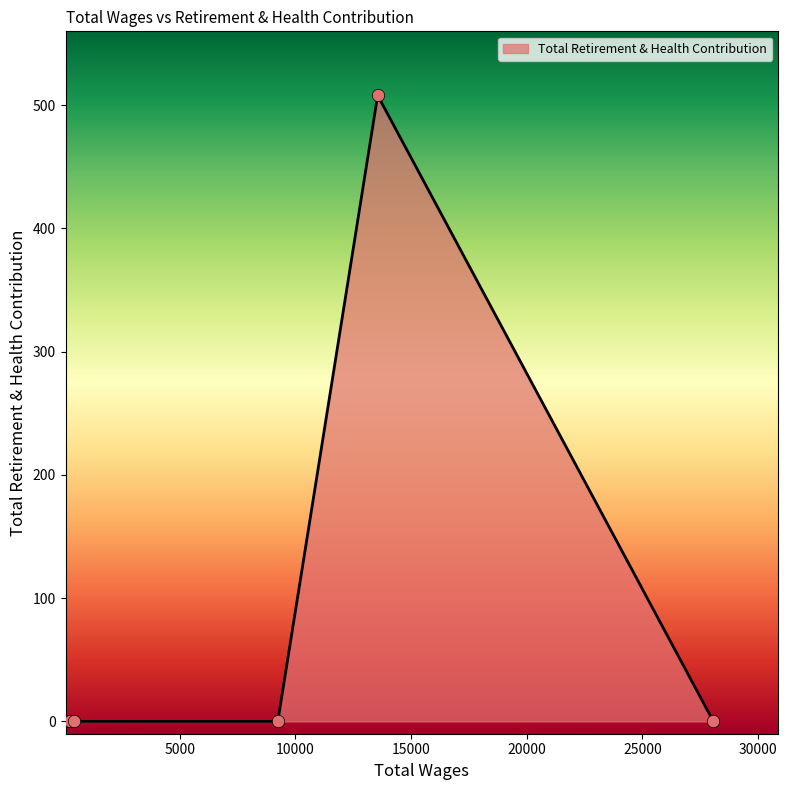

What is the greatest value displayed?

508